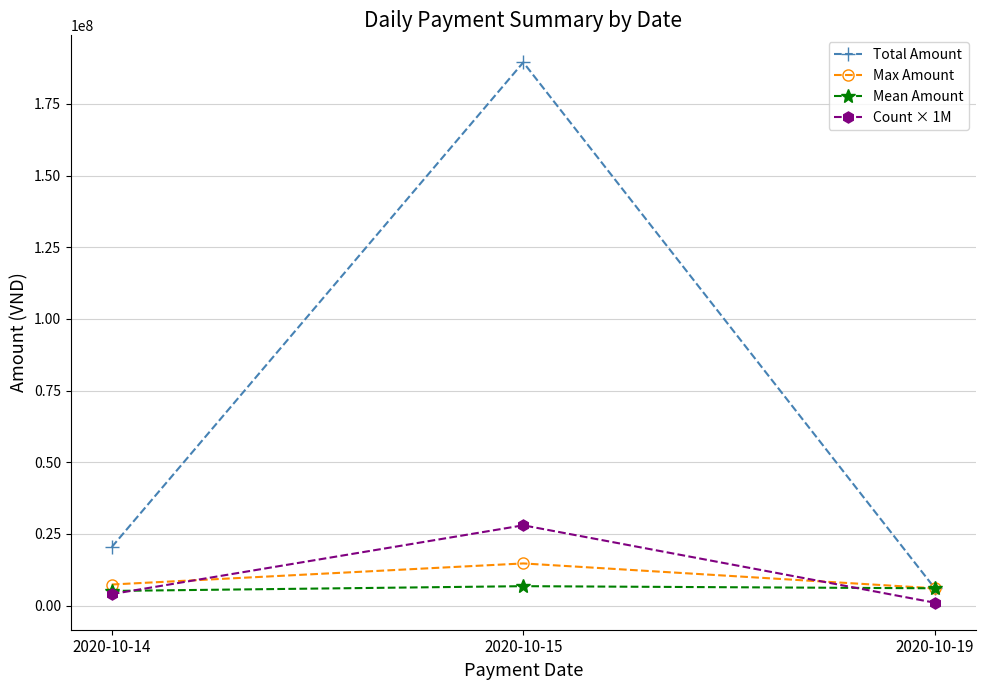

The value of Count × 1M at 2020-10-15 is 28000000. True or false?

True